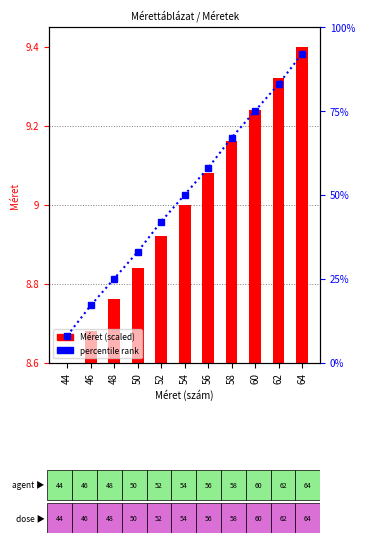

What is the value of the percentile rank bar at the 10th from the left?

83.0